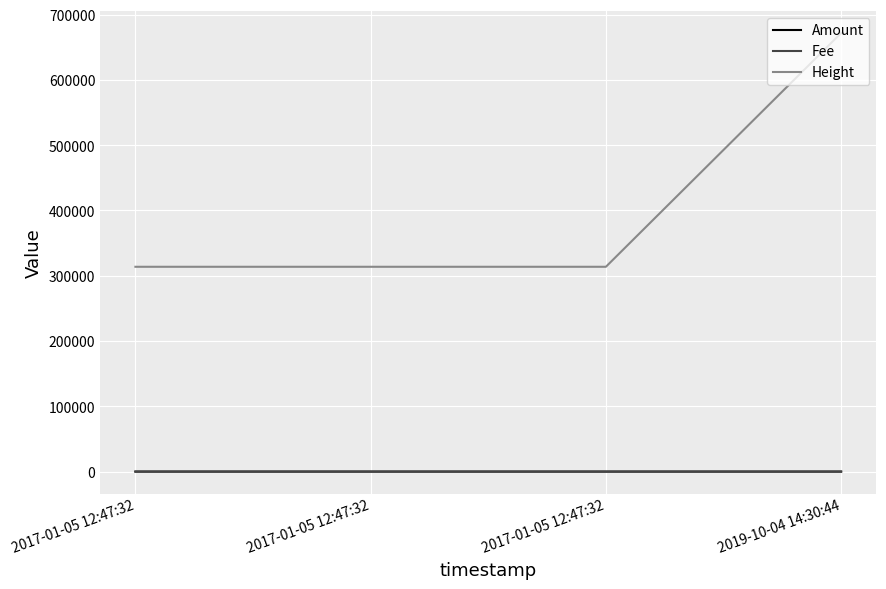

What are all the series names shown in the legend?

Amount, Fee, Height